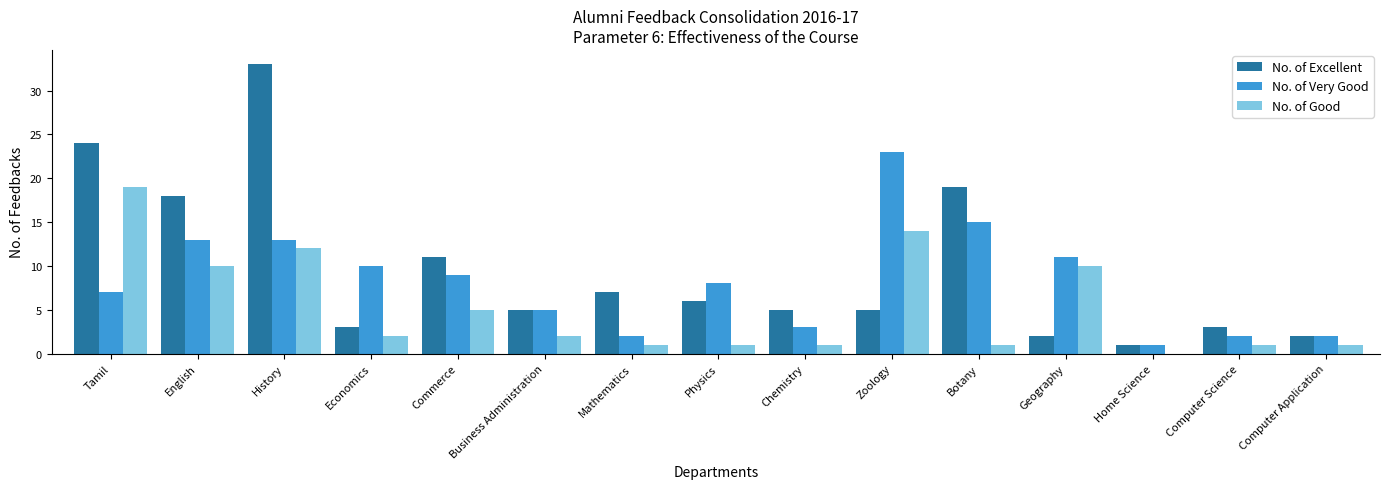

Which category has the highest value in the No. of Very Good series?

Zoology